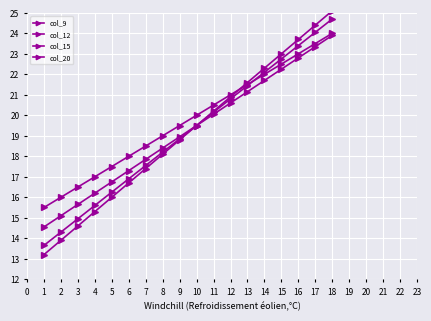

How many lines are shown in the chart?

4